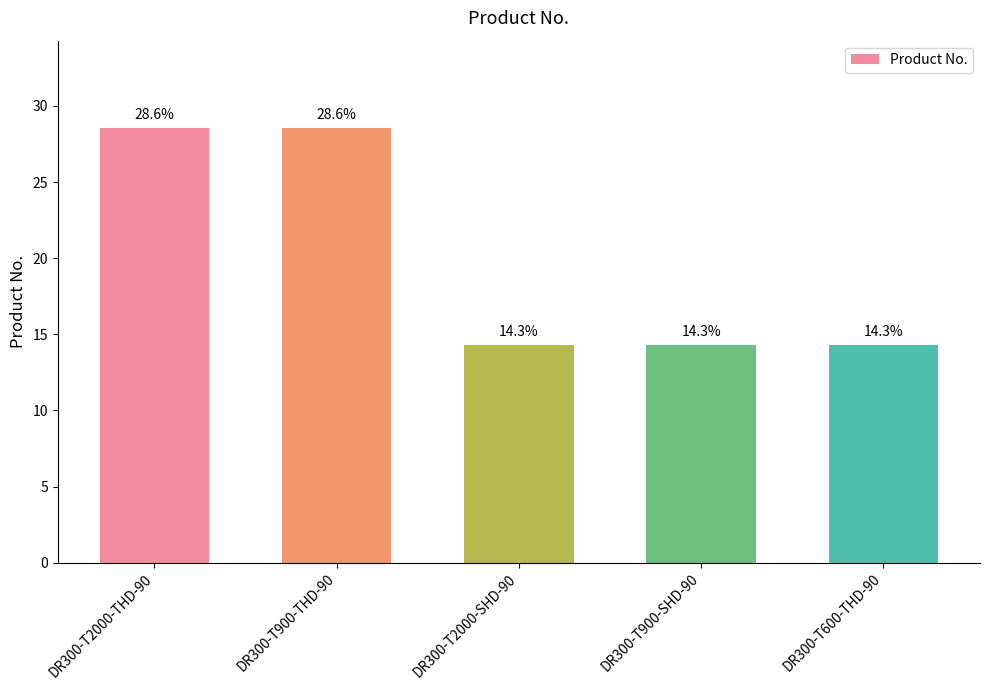

Reading left to right, extract all data points from this chart.

28.6	28.6	14.3	14.3	14.3